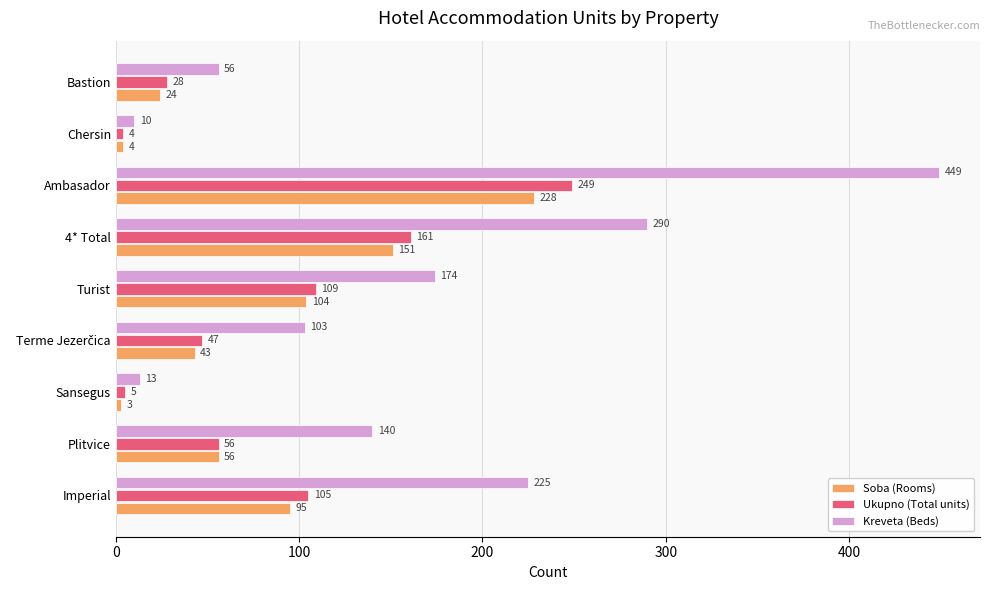

How many data points does each series have?

9